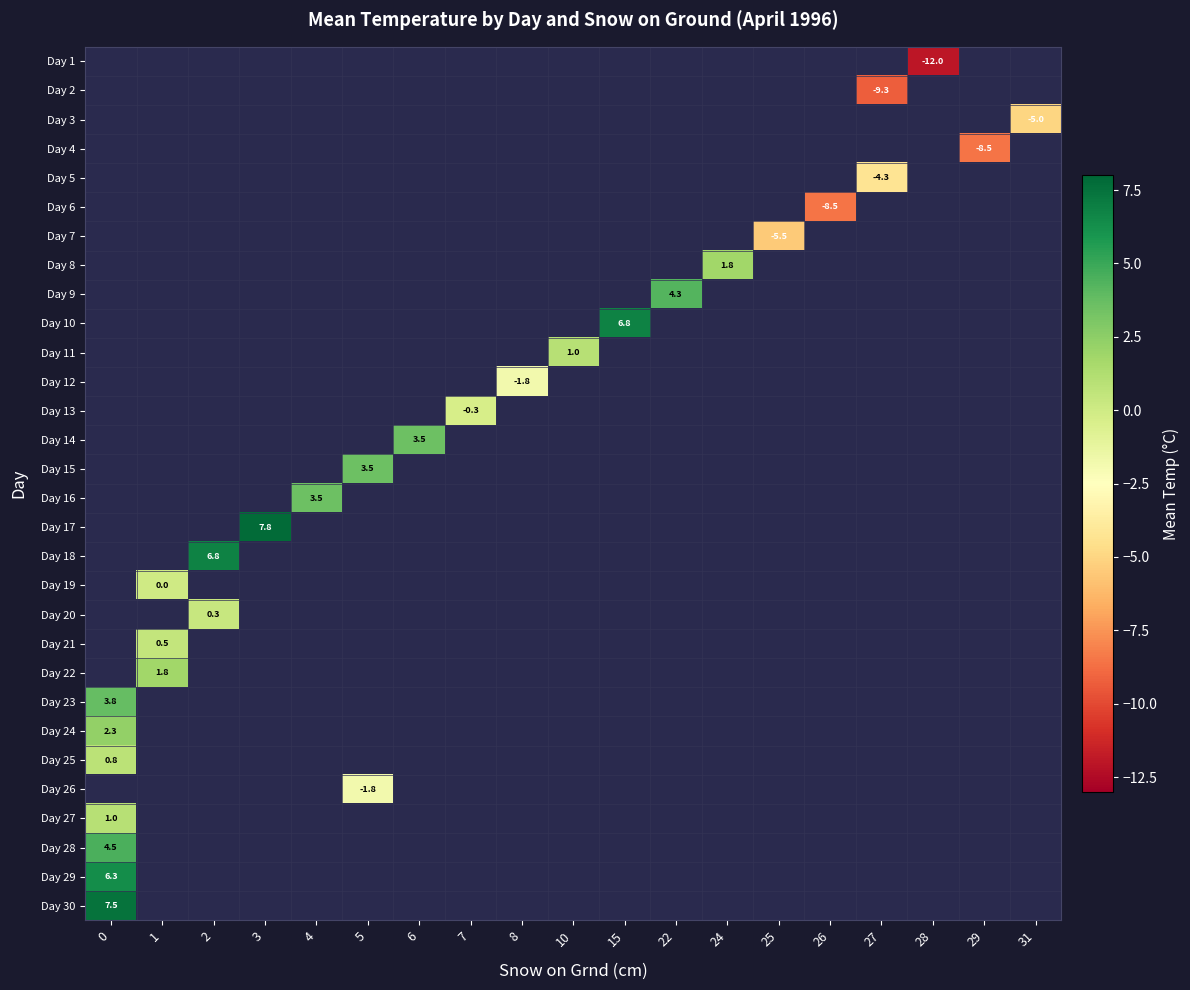

Which label corresponds to the smallest value in the chart?

28